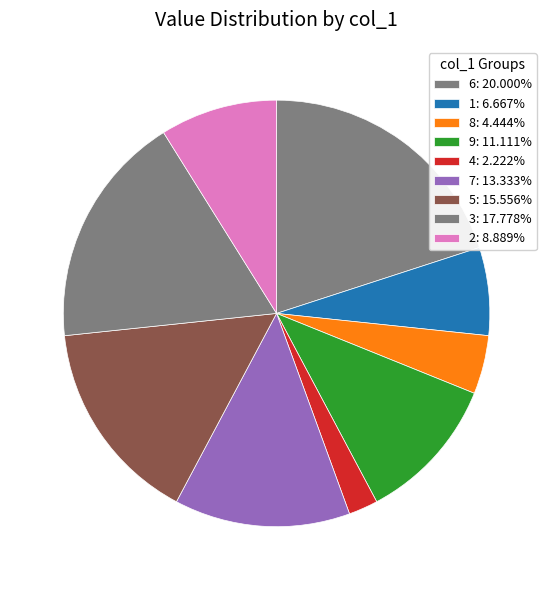

To the nearest percent, what is the difference between the 4 and 9 slice percentages?

9%